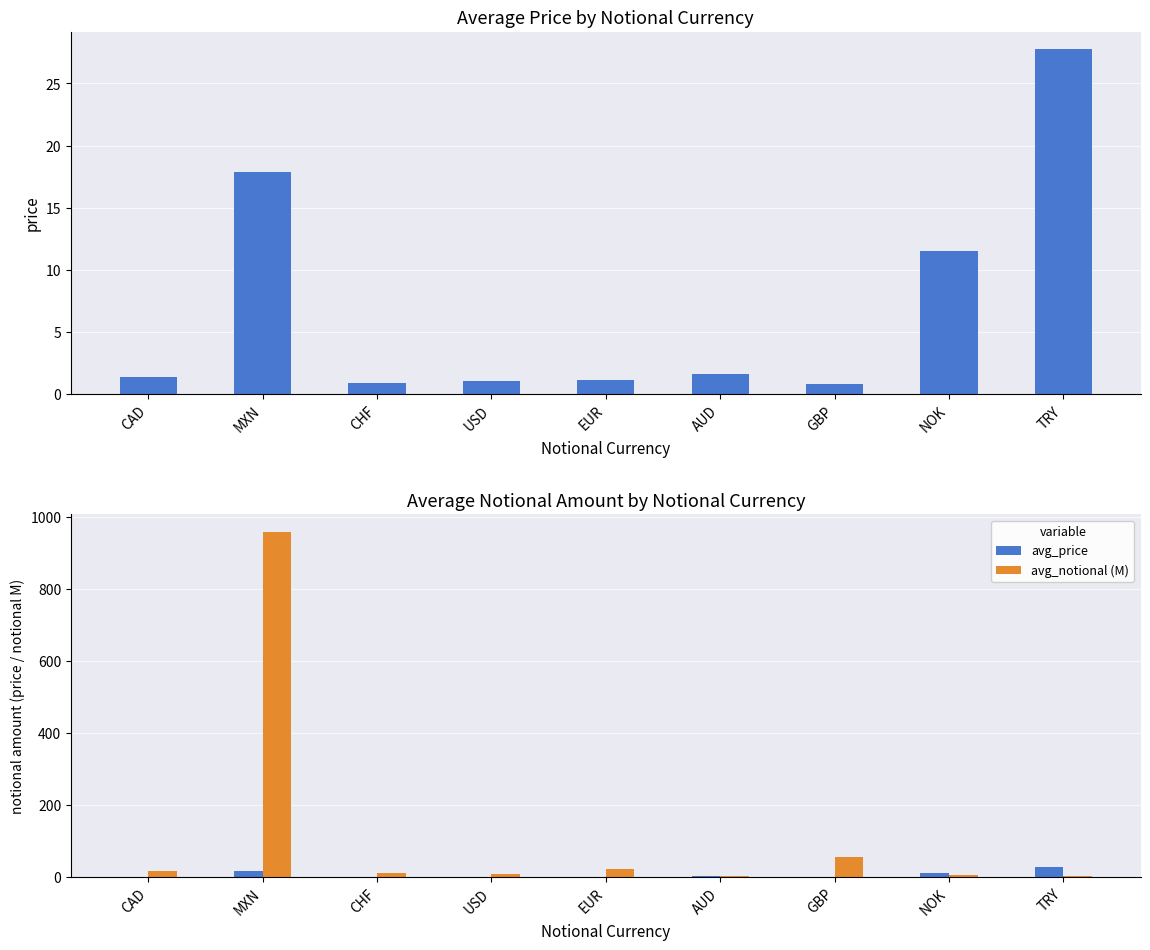

What is the sum of all avg_notional (M) values?

1087.1